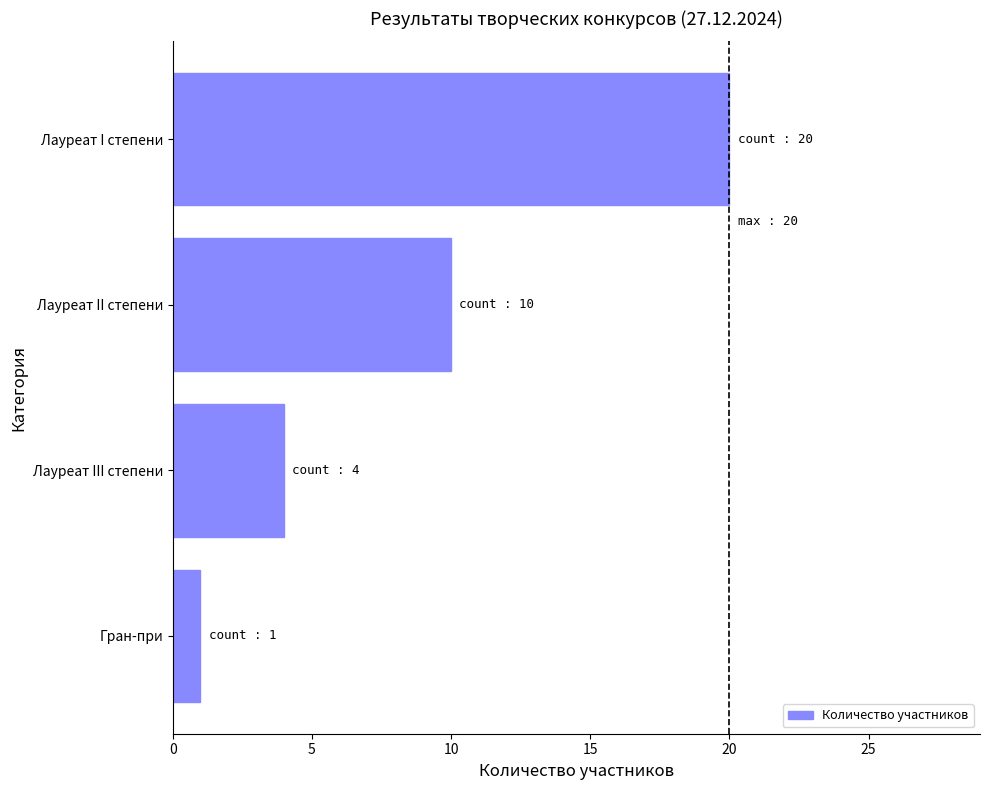

Count the number of data series in this chart.

1